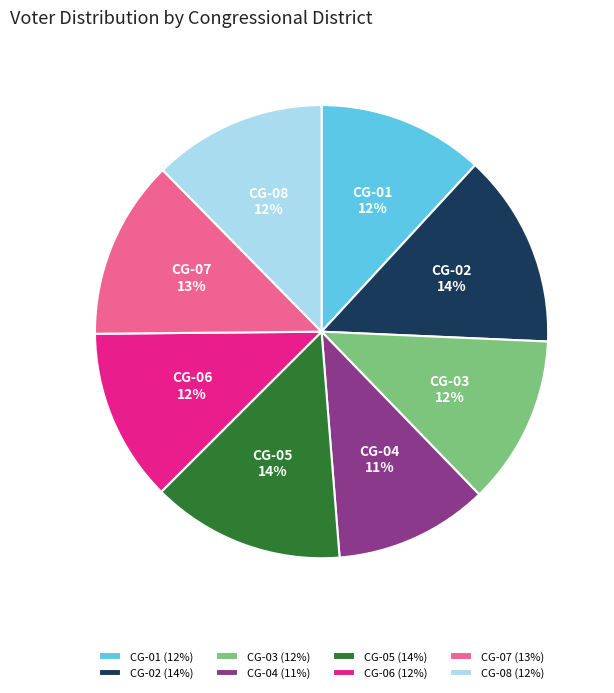

To the nearest percent, what is the difference between the CG-01 (12%) and CG-04 (11%) slice percentages?

1%